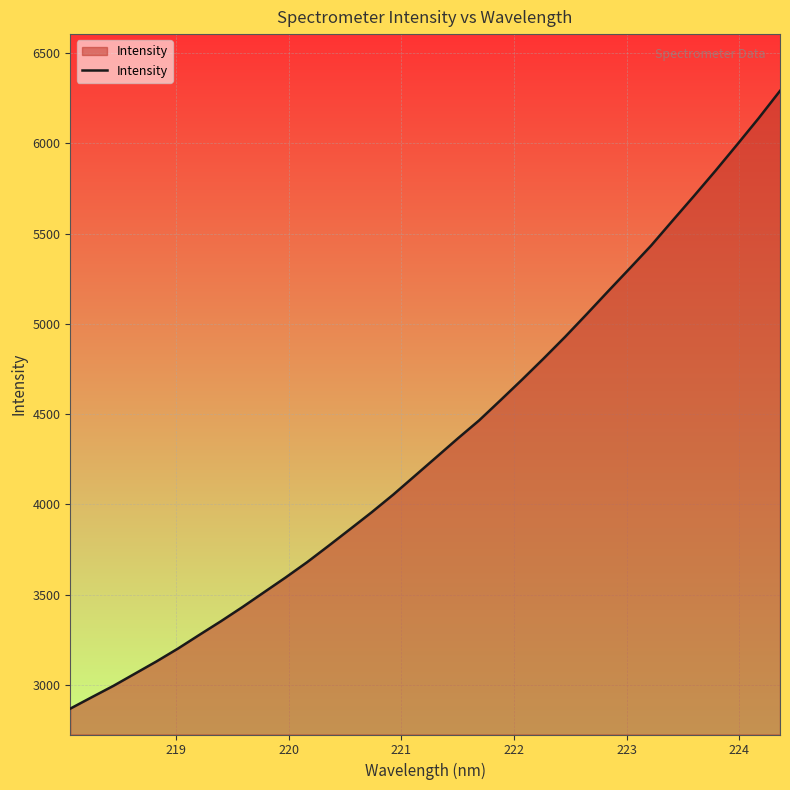

What is the difference between the maximum and minimum values?

3423.4